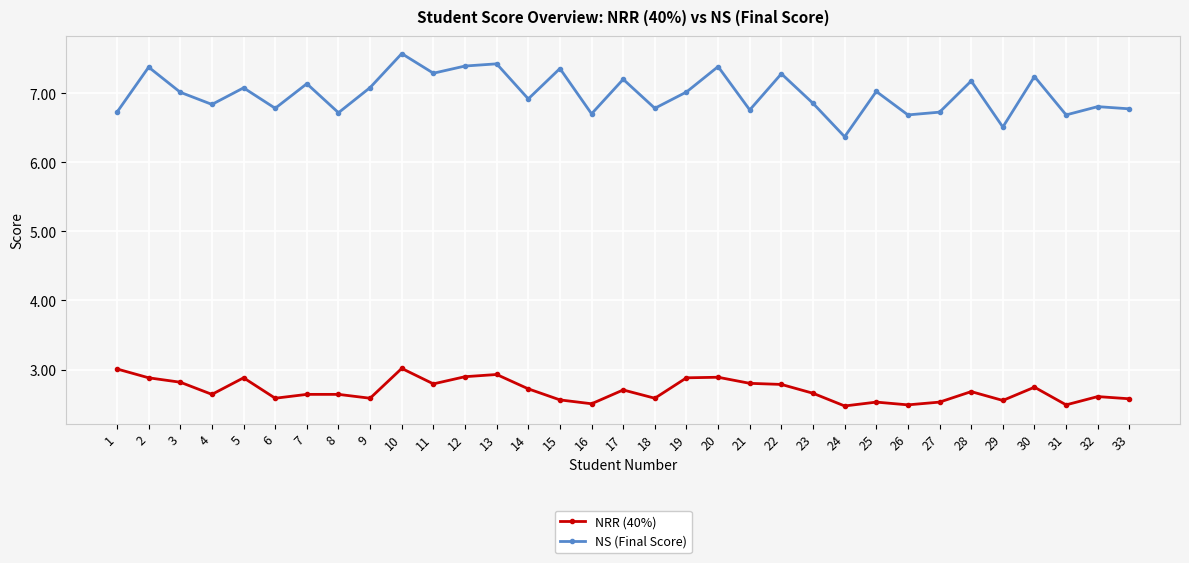

The NRR (40%) series shows 3.0 at 10. True or false?

True